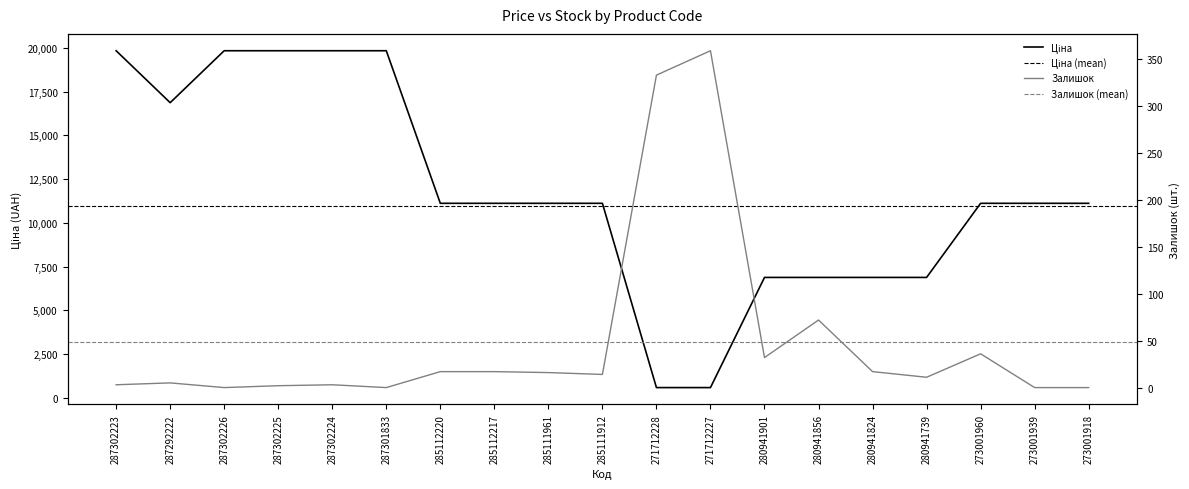

What is the label of the 19th point from the right?

287302223